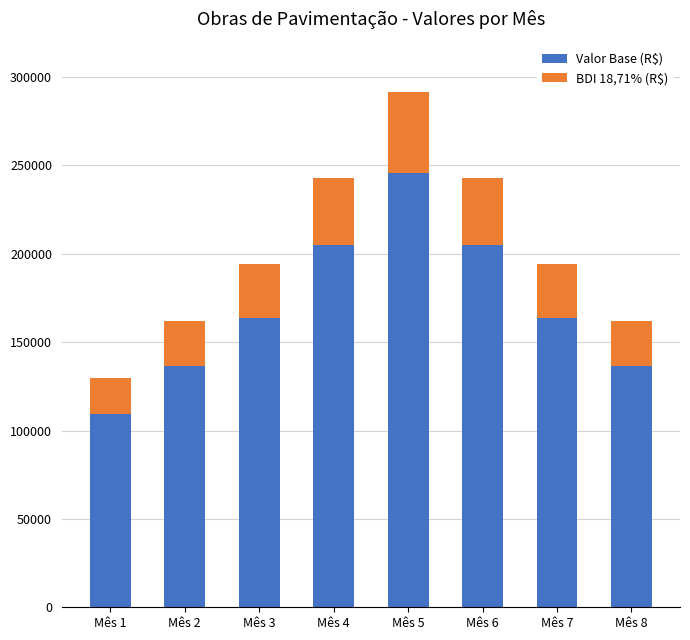

Which category has the highest value in the Valor Base (R$) series?

Mês 5